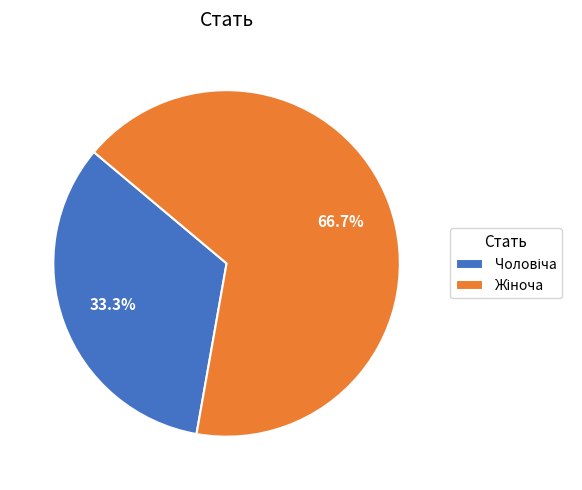

Rank the categories by value from lowest to highest.

Чоловіча, Жіноча